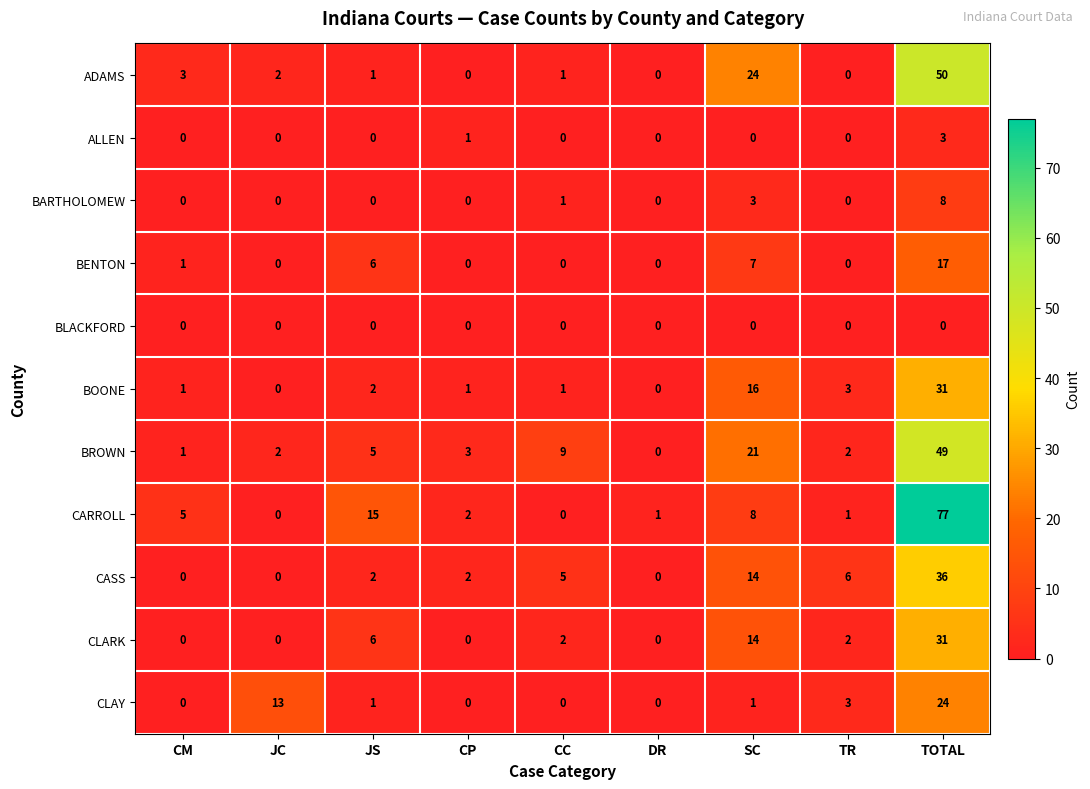

Which series changed the most between SC and TOTAL?

CARROLL